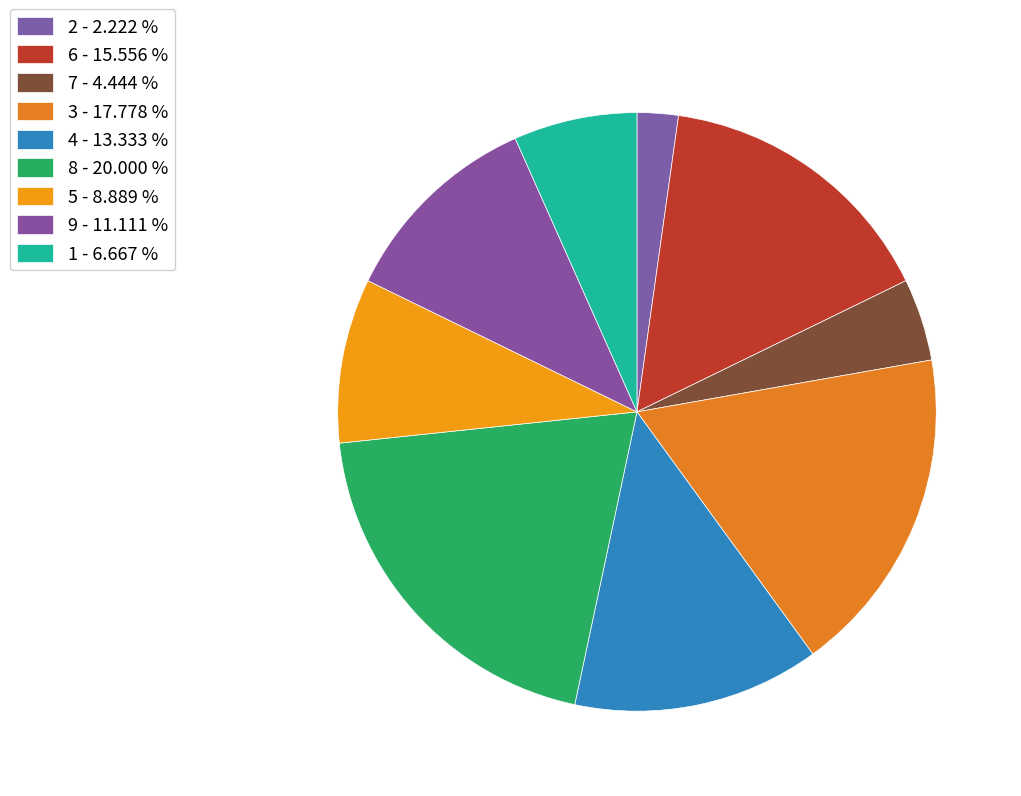

How many slices are in this pie chart?

9